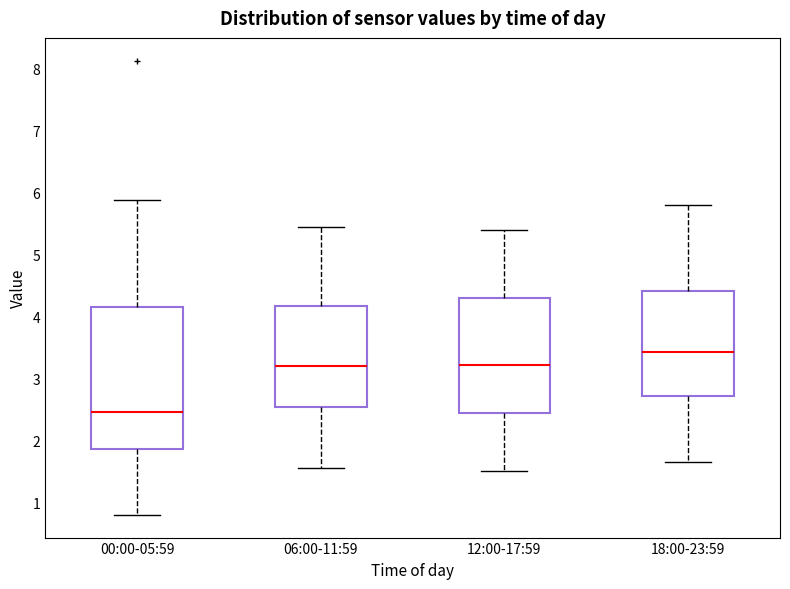

Where does the upper whisker of the box for 12:00-17:59 end on the y-axis? The values are not printed on the chart, so give them approximately, as read against the axis.

5.4